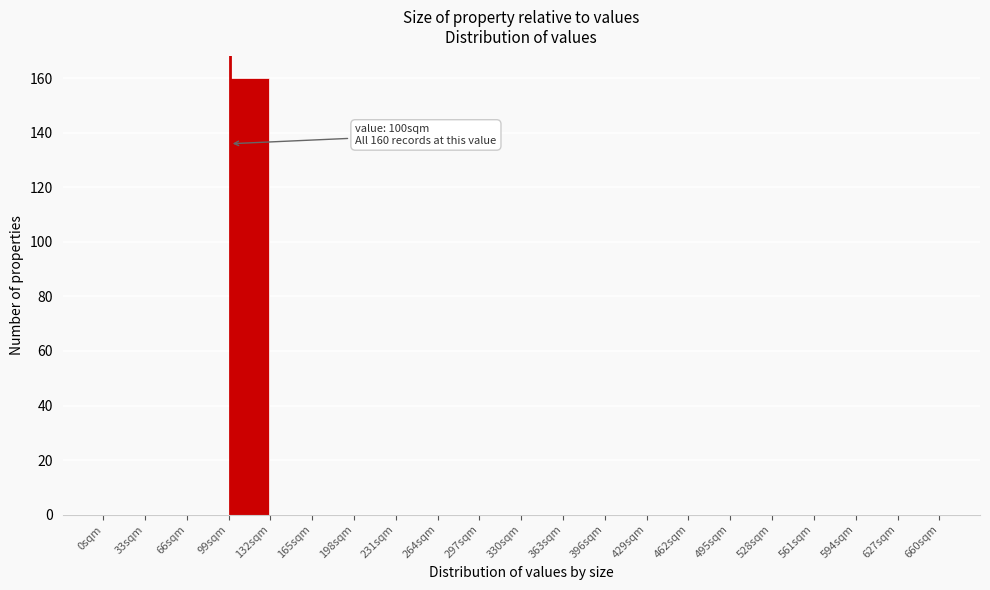

Which range on the x-axis has the tallest bar?

99 to 132